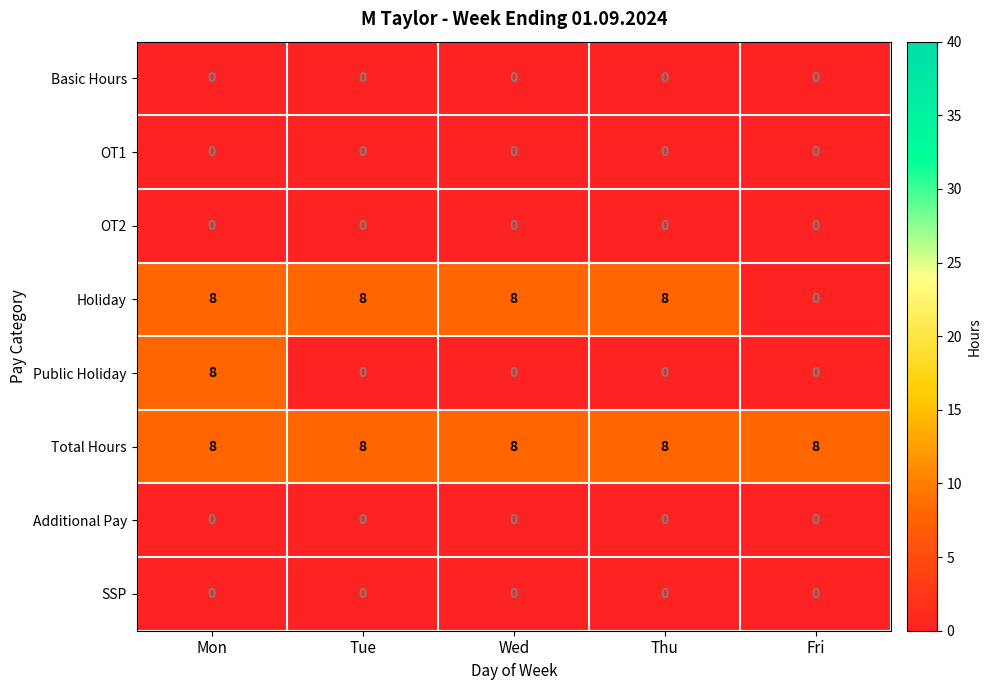

What is the highest value of the Public Holiday series?

8